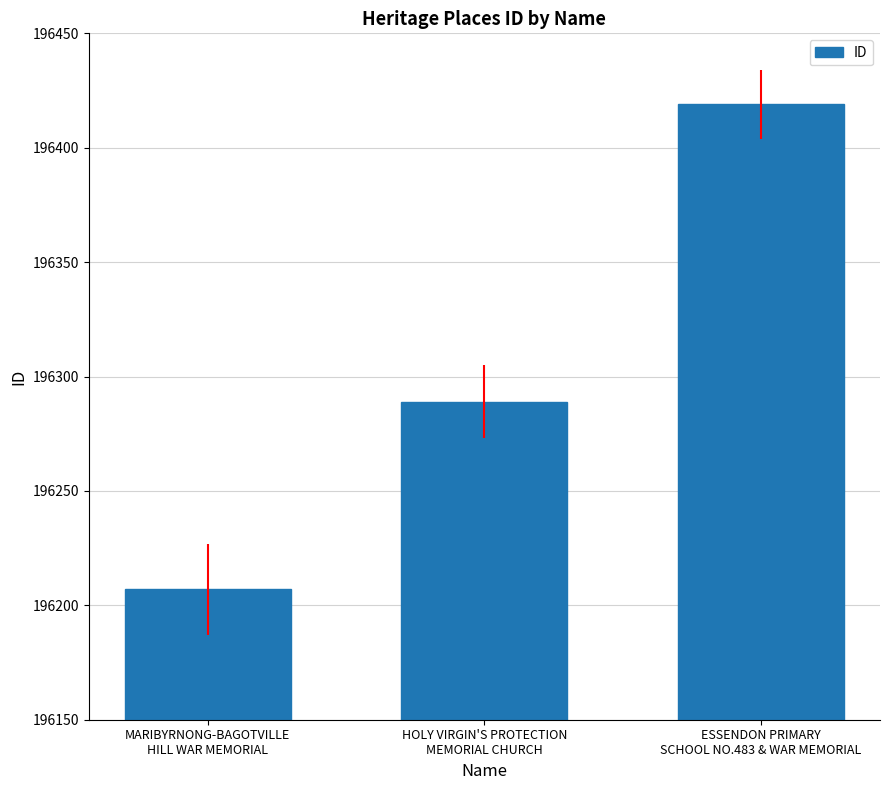

Rank the categories by value from lowest to highest.

MARIBYRNONG-BAGOTVILLE
HILL WAR MEMORIAL, HOLY VIRGIN'S PROTECTION
MEMORIAL CHURCH, ESSENDON PRIMARY
SCHOOL NO.483 & WAR MEMORIAL